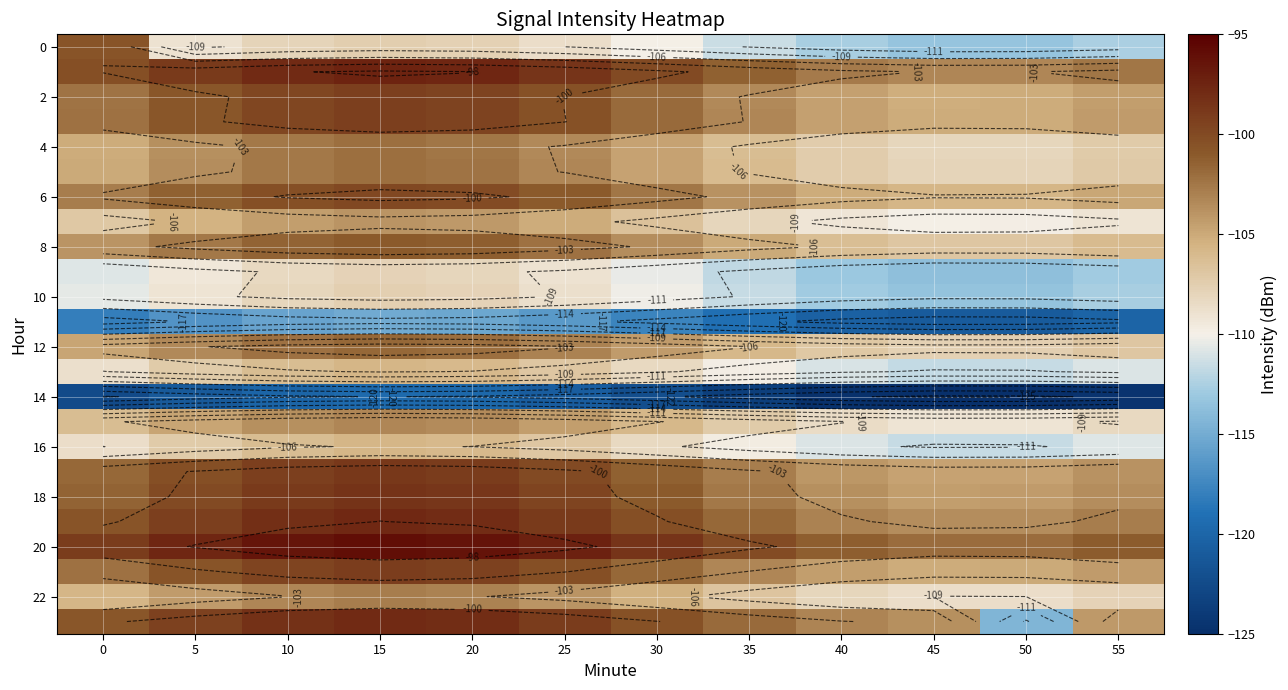

How many values in the 2 series are below -101?

7